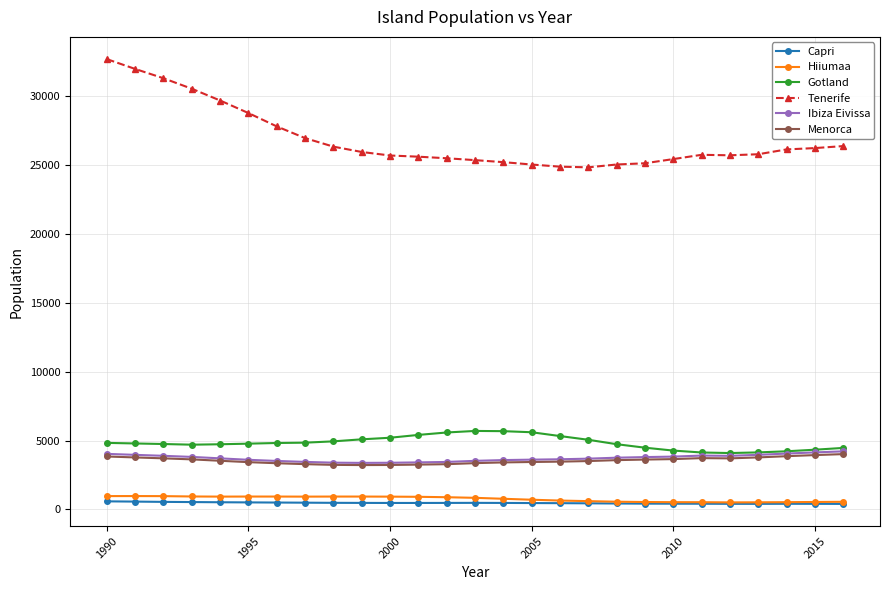

What is the value of the Menorca point at the 15th from the left?

3413